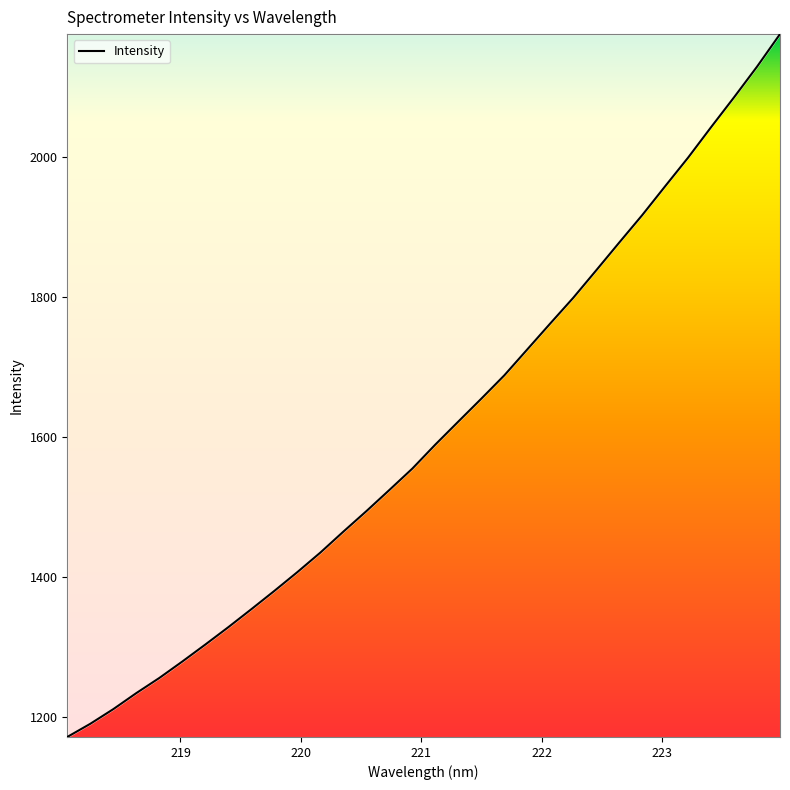

What is the greatest value displayed?

2175.0